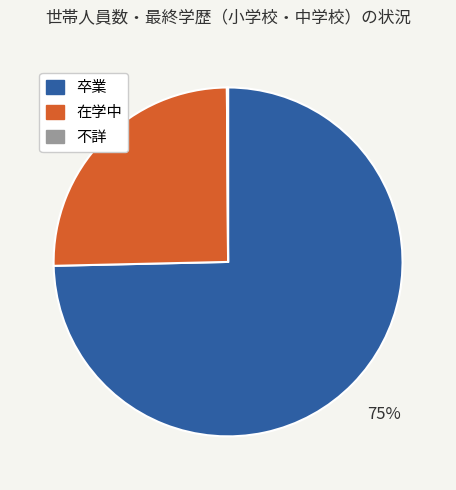

Is it true that 在学中 is 25% of the pie?

True